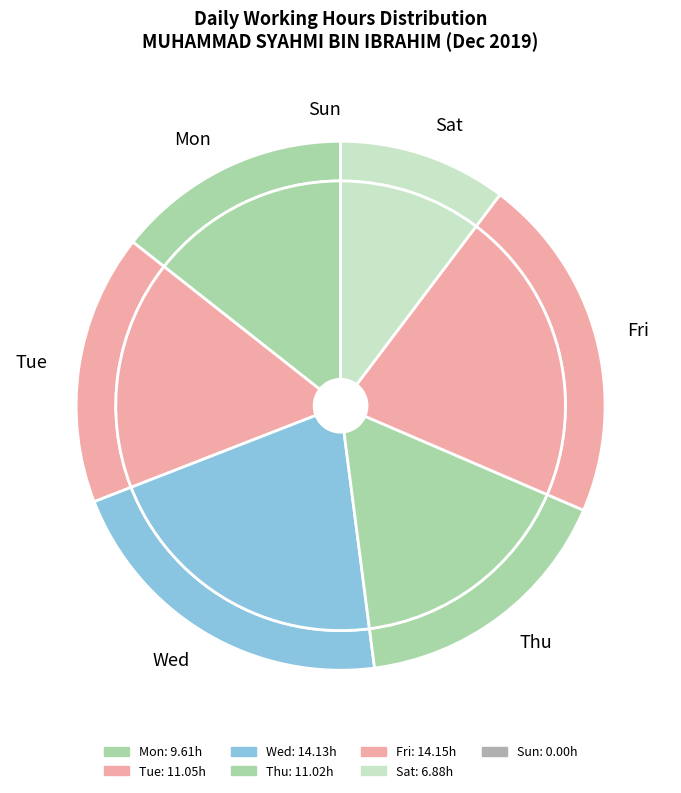

Is the sum of Thu and Mon greater than half?

No